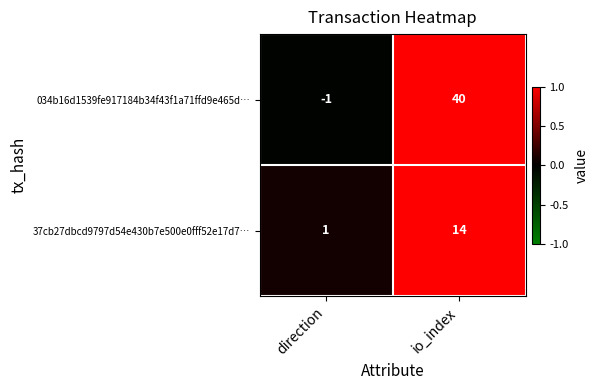

How many data points does each series have?

2